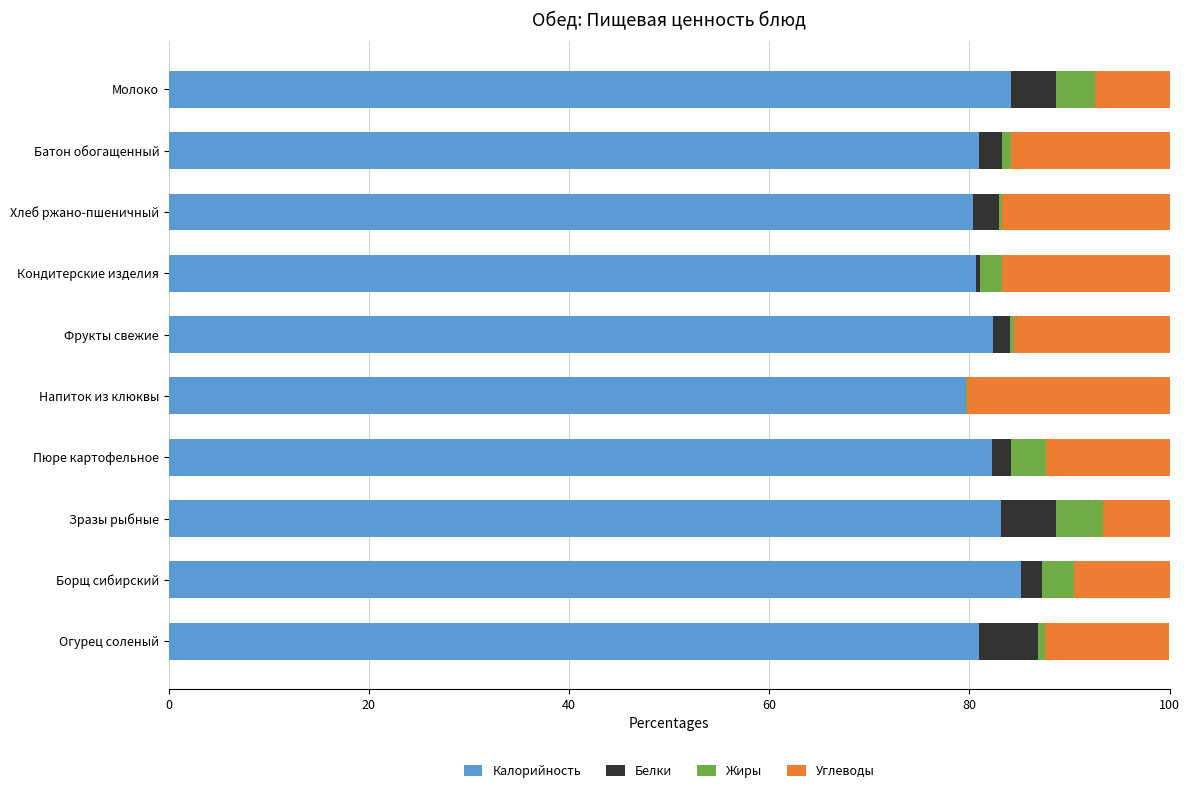

The Калорийность series shows 82.4 at Фрукты свежие. True or false?

True